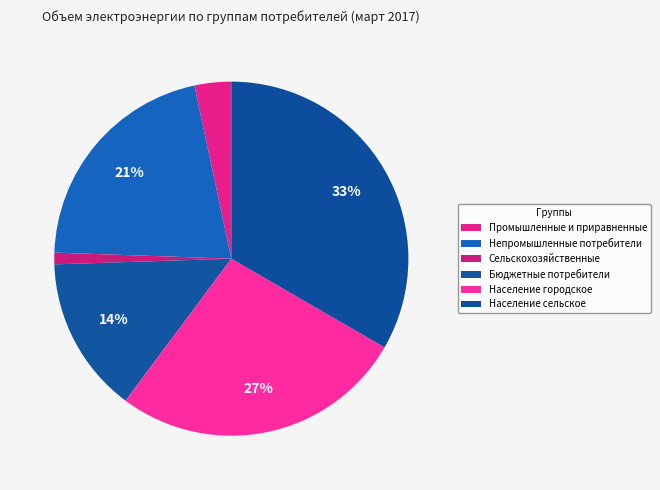

Which category has the smallest portion of the pie?

Сельскохозяйственные